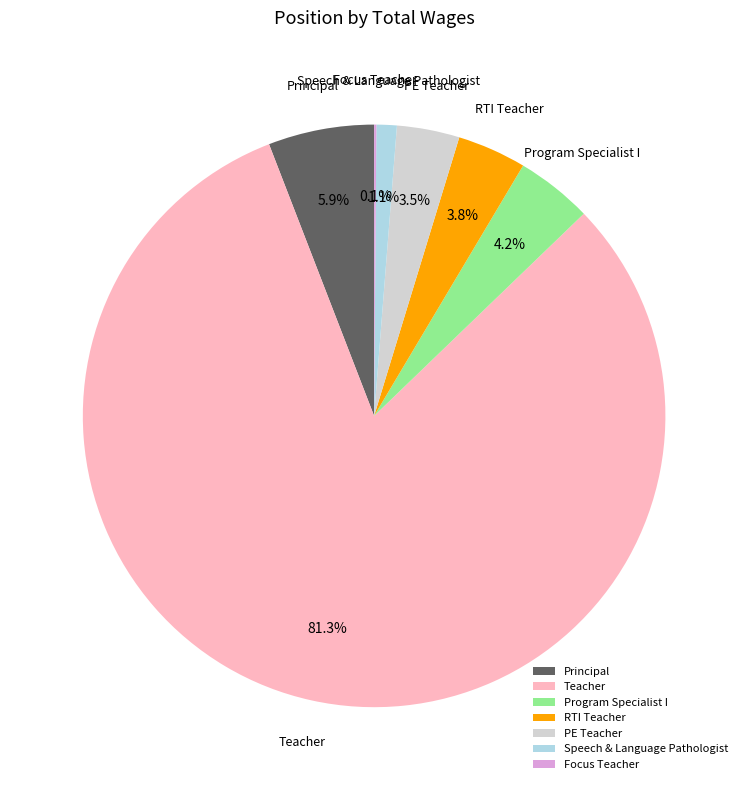

Do Principal and Teacher together represent more than half of the pie?

Yes